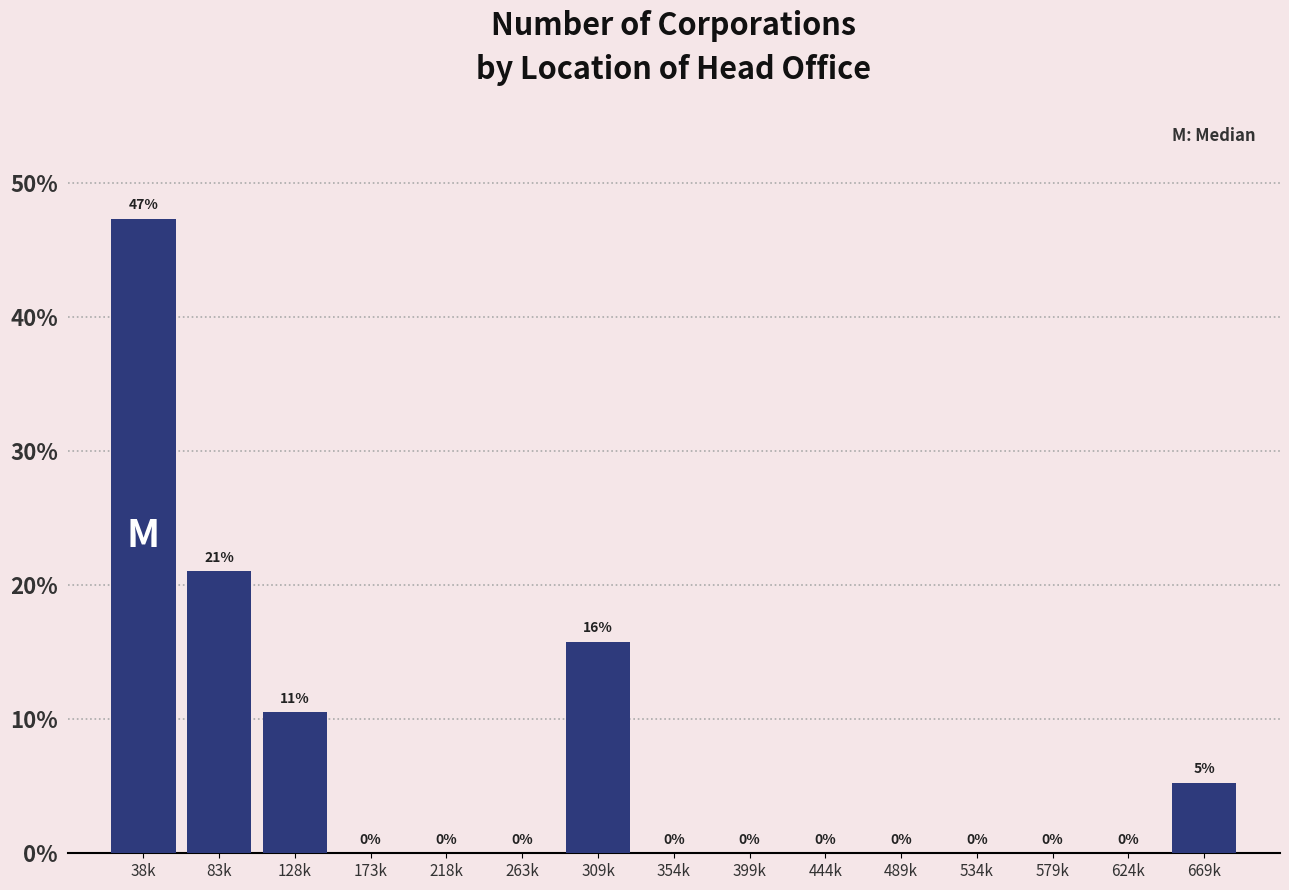

Approximately how many times larger is the value at 309k compared to 128k?

1.5